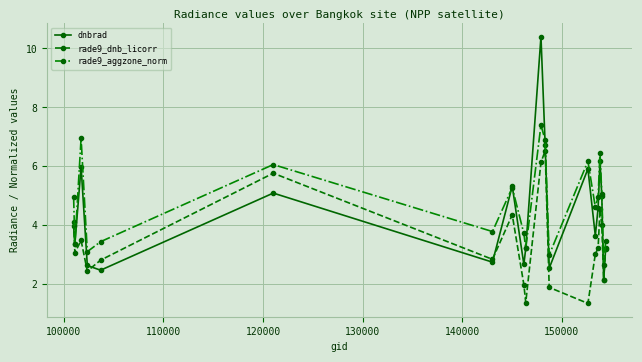

List the series in order of their overall mean, highest first.

rade9_aggzone_norm, dnbrad, rade9_dnb_licorr